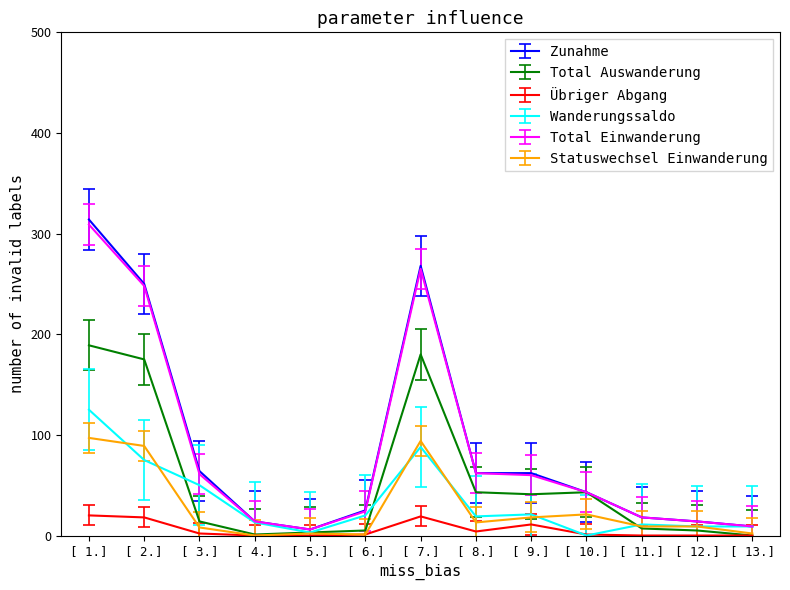

Rank the series by their maximum value, from lowest to highest.

Übriger Abgang, Statuswechsel Einwanderung, Wanderungssaldo, Total Auswanderung, Total Einwanderung, Zunahme